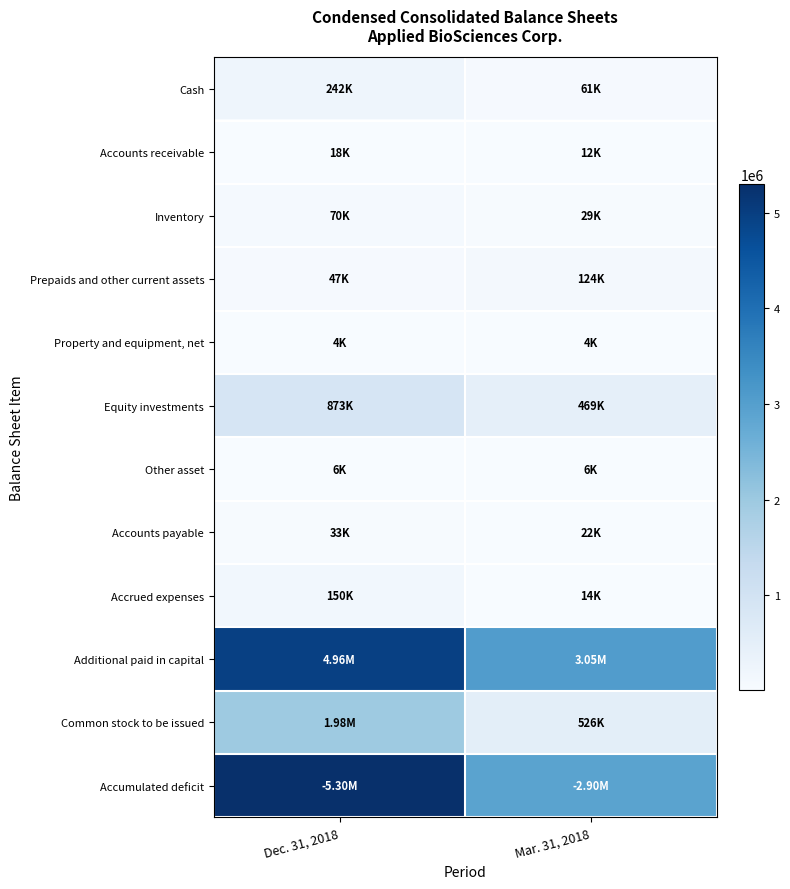

Which series has the widest spread of values?

Accumulated deficit